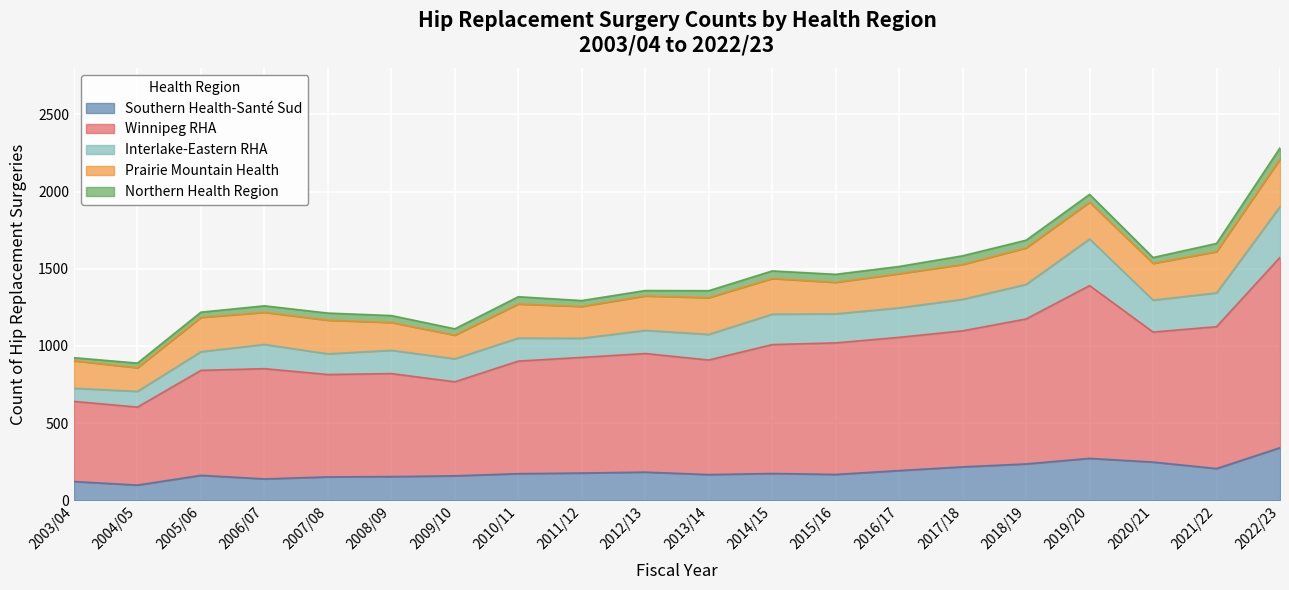

Which series has the widest spread of values?

Winnipeg RHA